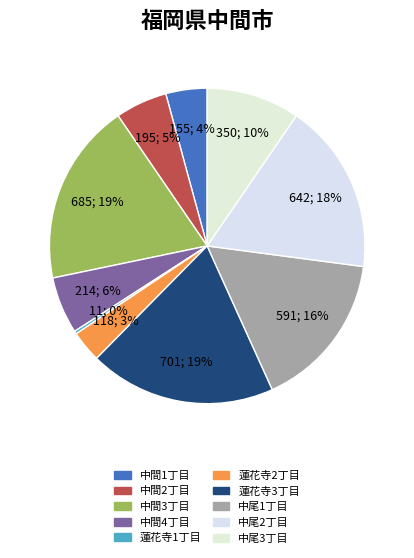

How many slices are in this pie chart?

10